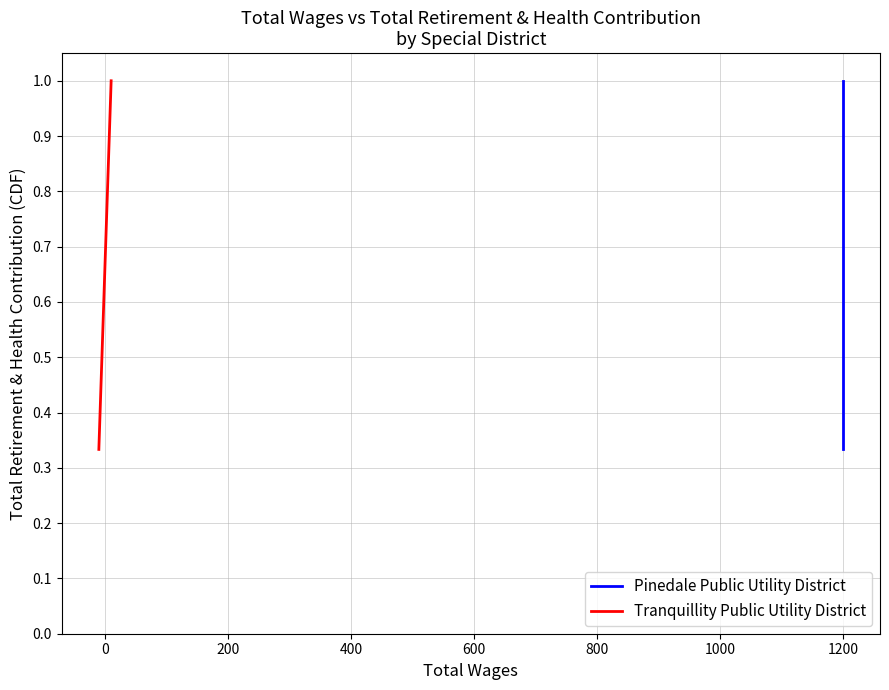

At how many categories does at least one series exceed 0?

3